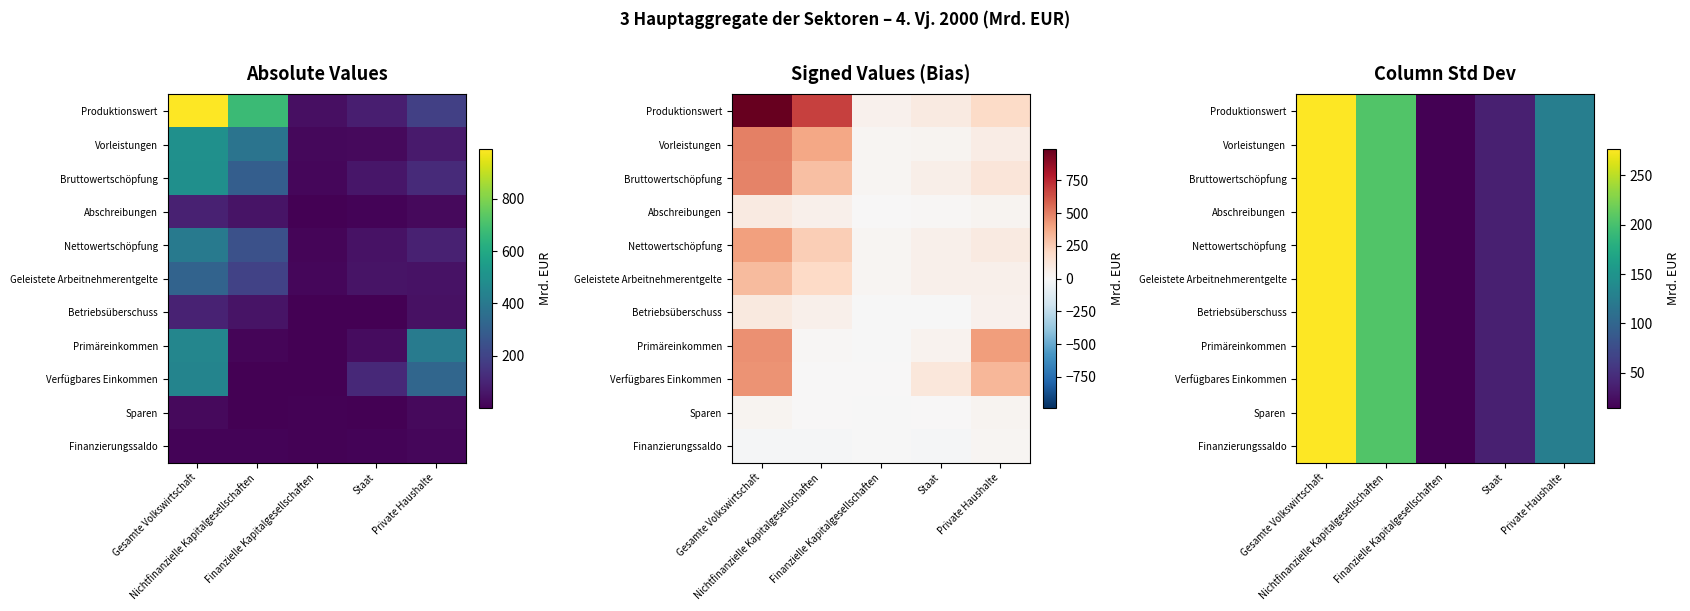

Read the Bruttowertschöpfung value at Gesamte Volkswirtschaft.

276.8